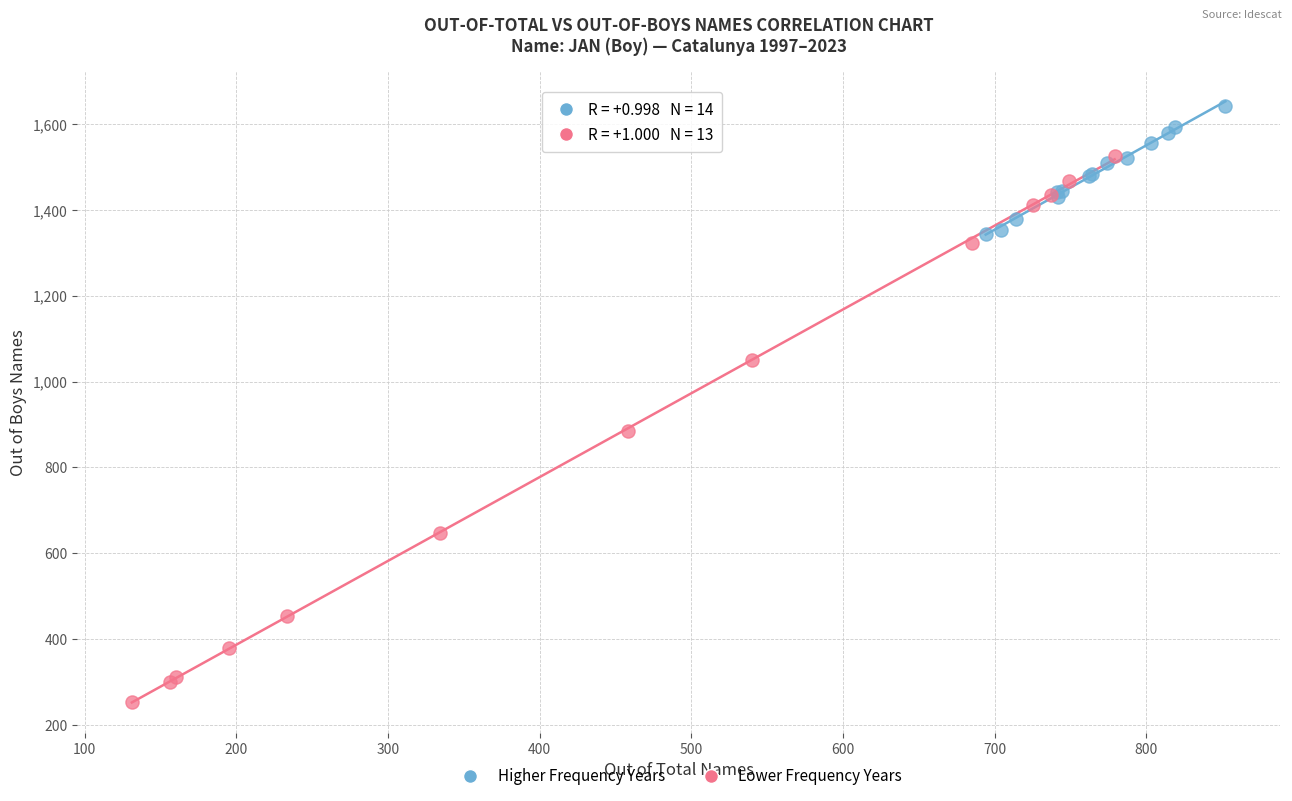

Which series reaches the maximum Y coordinate?

Higher Frequency Years